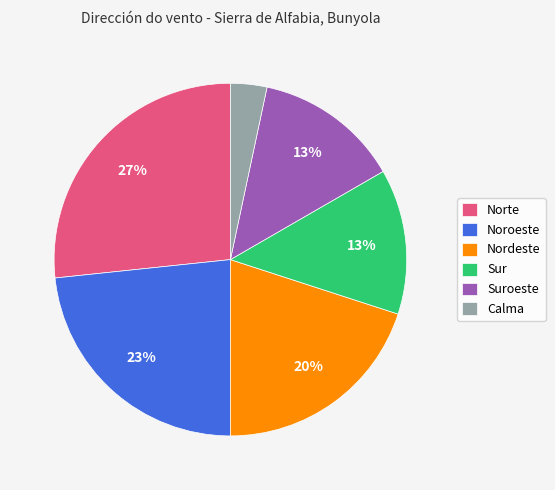

True or false: Calma accounts for 17% of the total.

False